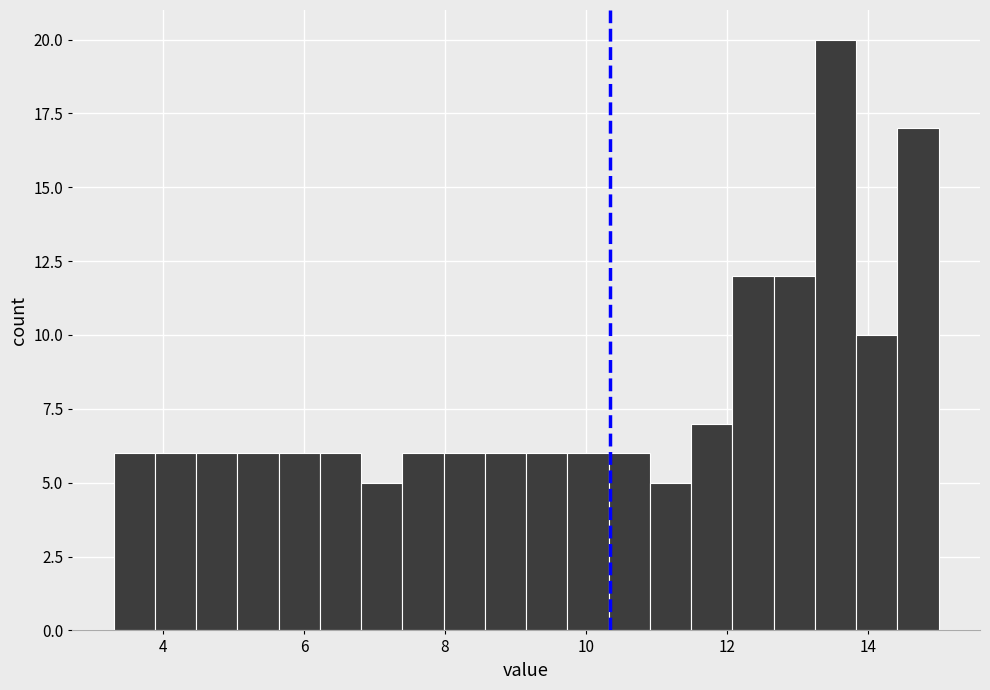

Around what value on the x-axis is the tallest bar? Give the approximate position of its centre, as read against the axis.

13.6